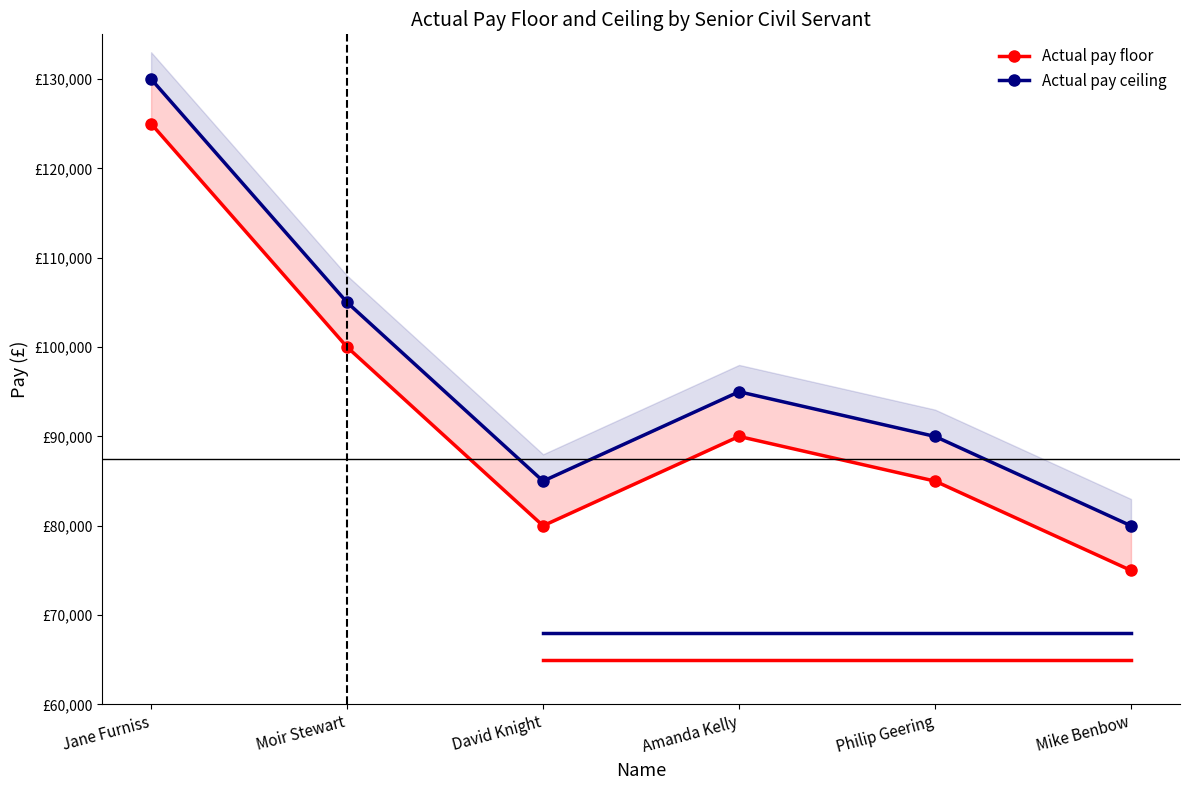

In Actual pay ceiling, how many points are lower than both neighbors (excluding endpoints)?

1